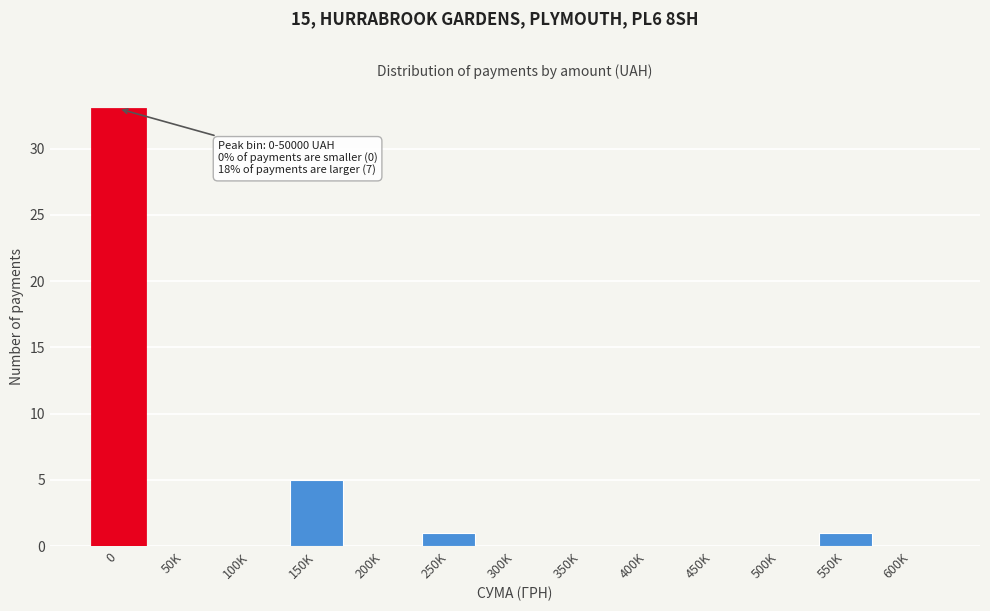

Reading left to right, what are all the values shown in this chart?

0=33	50K=0	100K=0	150K=5	200K=0	250K=1	300K=0	350K=0	400K=0	450K=0	500K=0	550K=1	600K=0